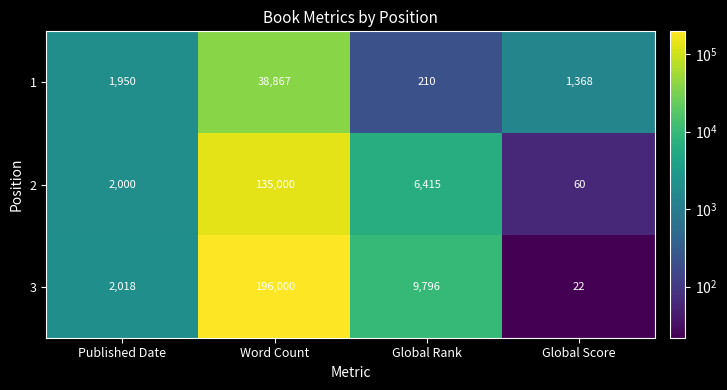

Reading right to left, extract all data points from this chart.

1: 1368	210	38867	1950
2: 60	6415	135000	2000
3: 22	9796	196000	2018